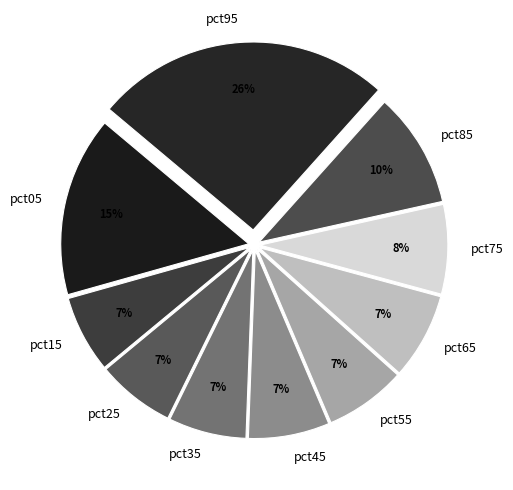

To the nearest percent, what percentage of the pie is pct45?

7%